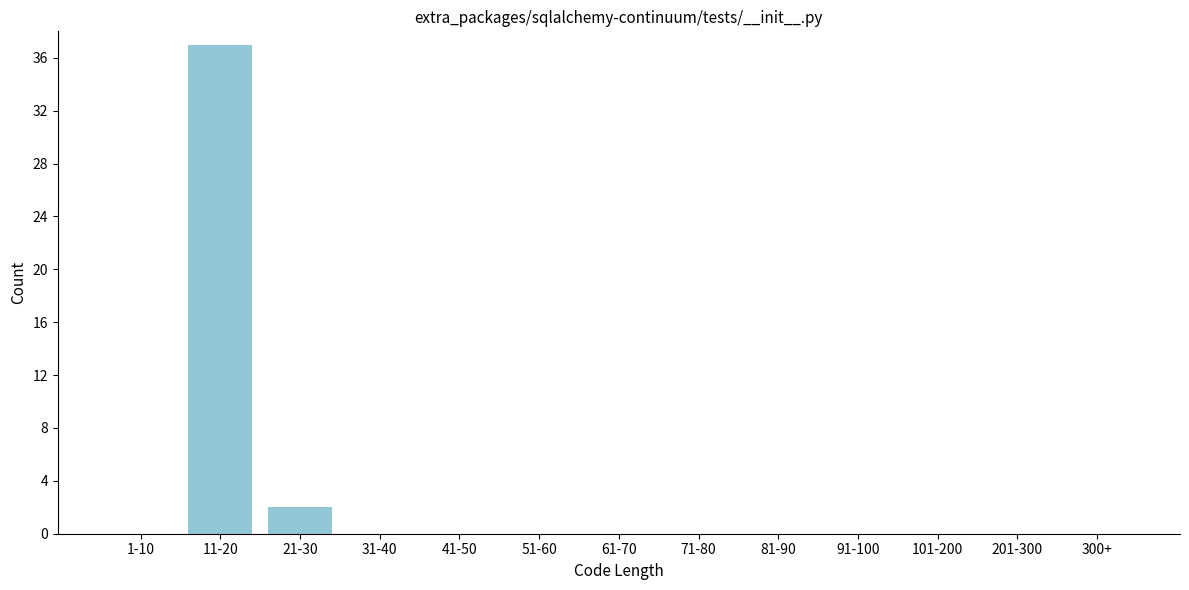

Reading right to left, what are all the values shown in this chart?

300+=0	201-300=0	101-200=0	91-100=0	81-90=0	71-80=0	61-70=0	51-60=0	41-50=0	31-40=0	21-30=2	11-20=37	1-10=0